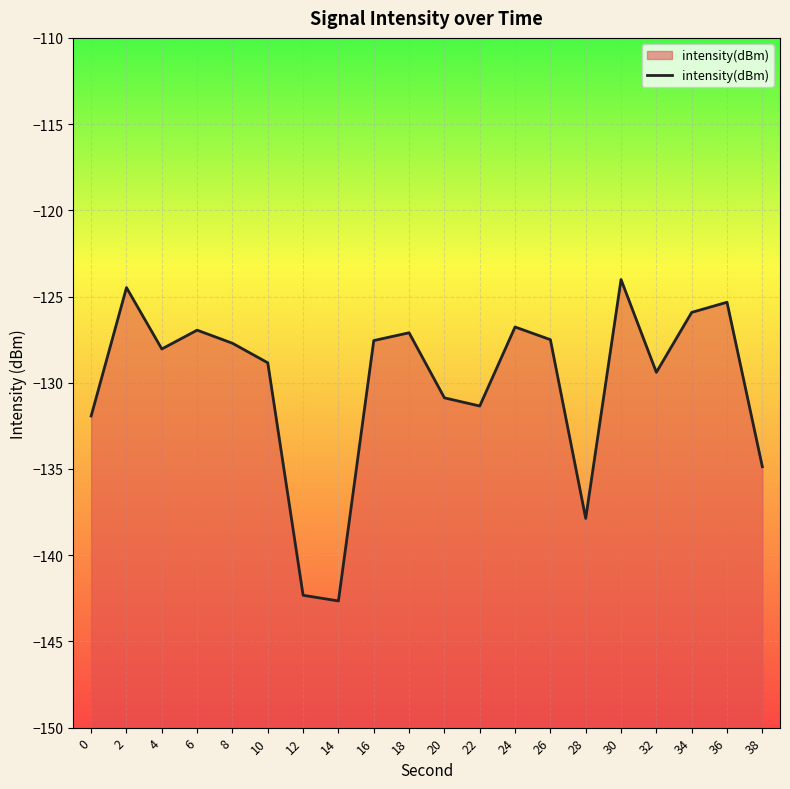

The value at 18 is -127.1. True or false?

True